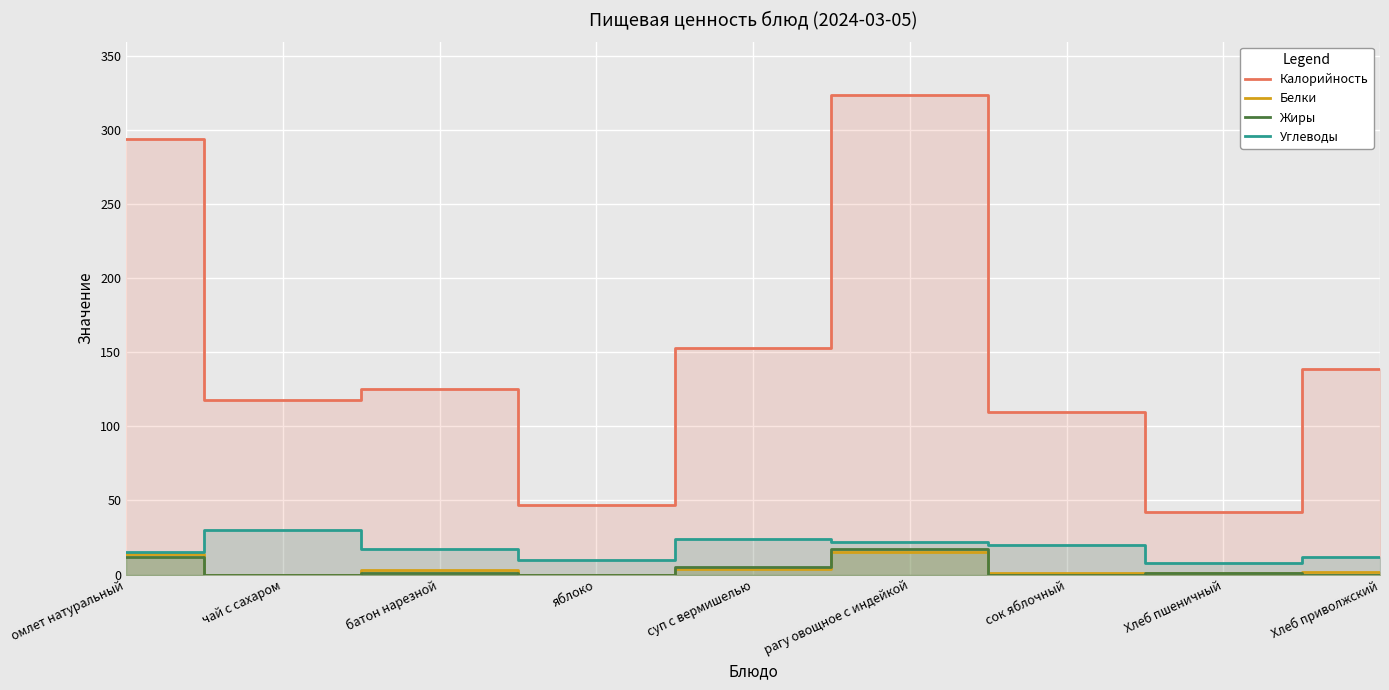

At which category is the sum across all series the highest?

рагу овощное с индейкой